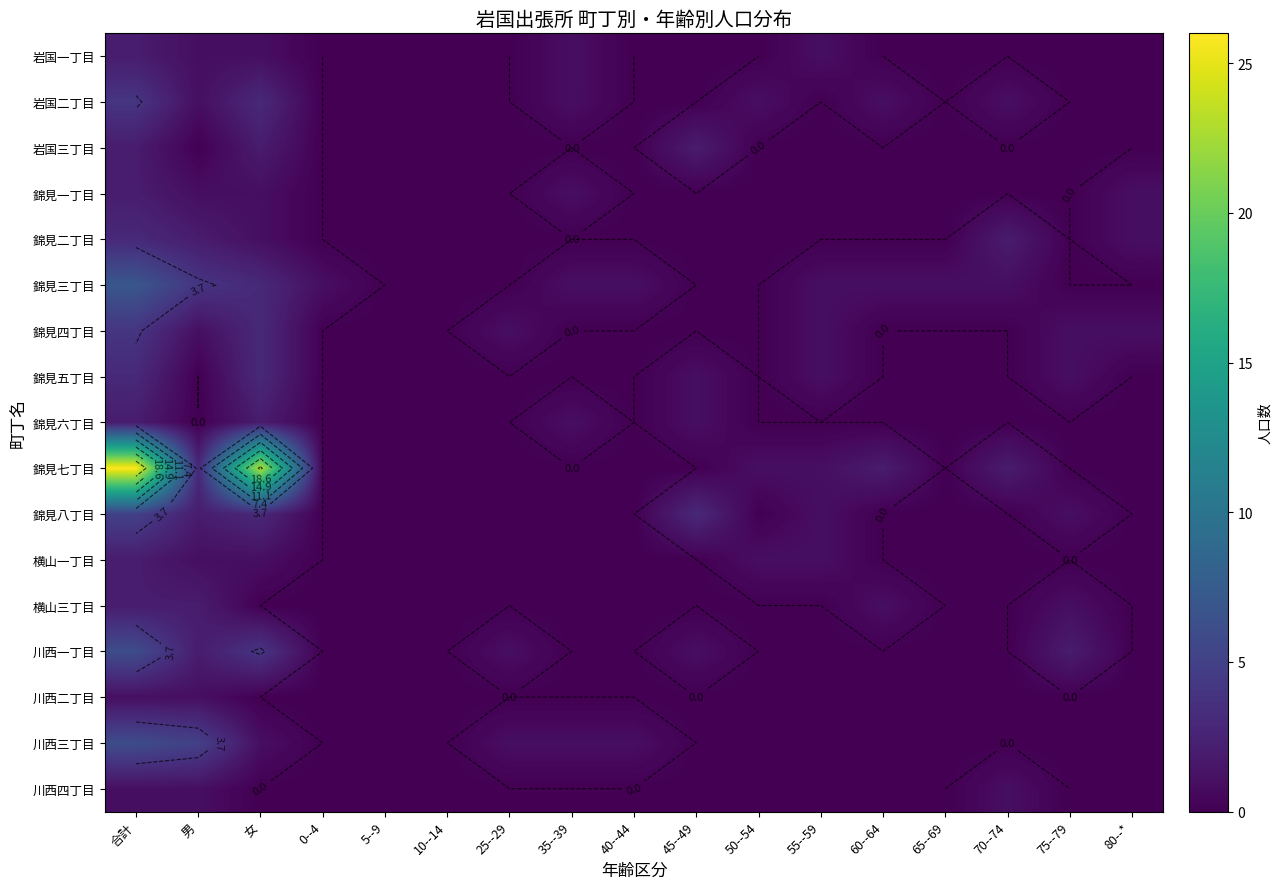

What is the total value across all series at 80--*?

3